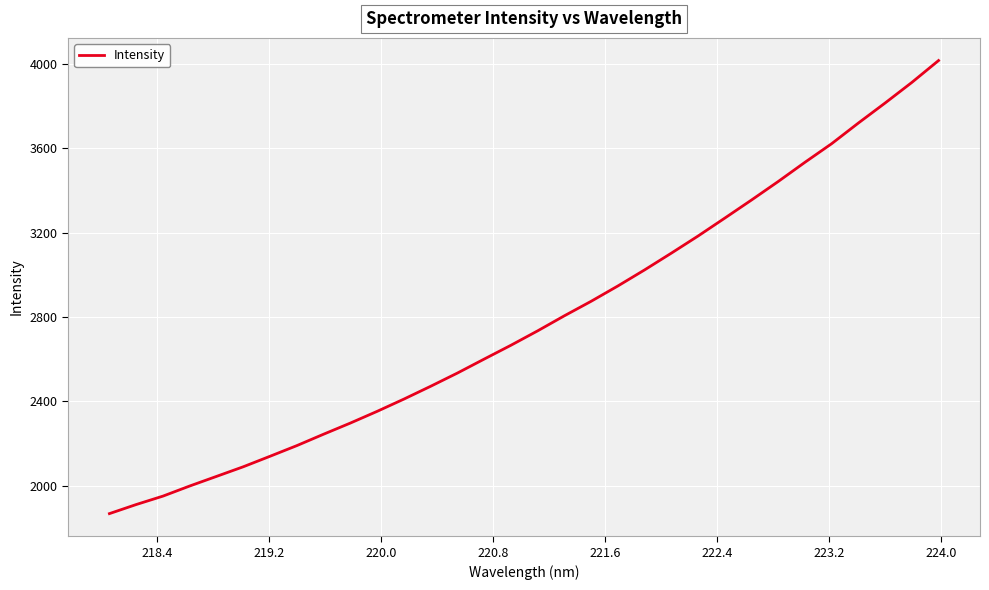

What is the difference between the maximum and minimum values?

2149.4